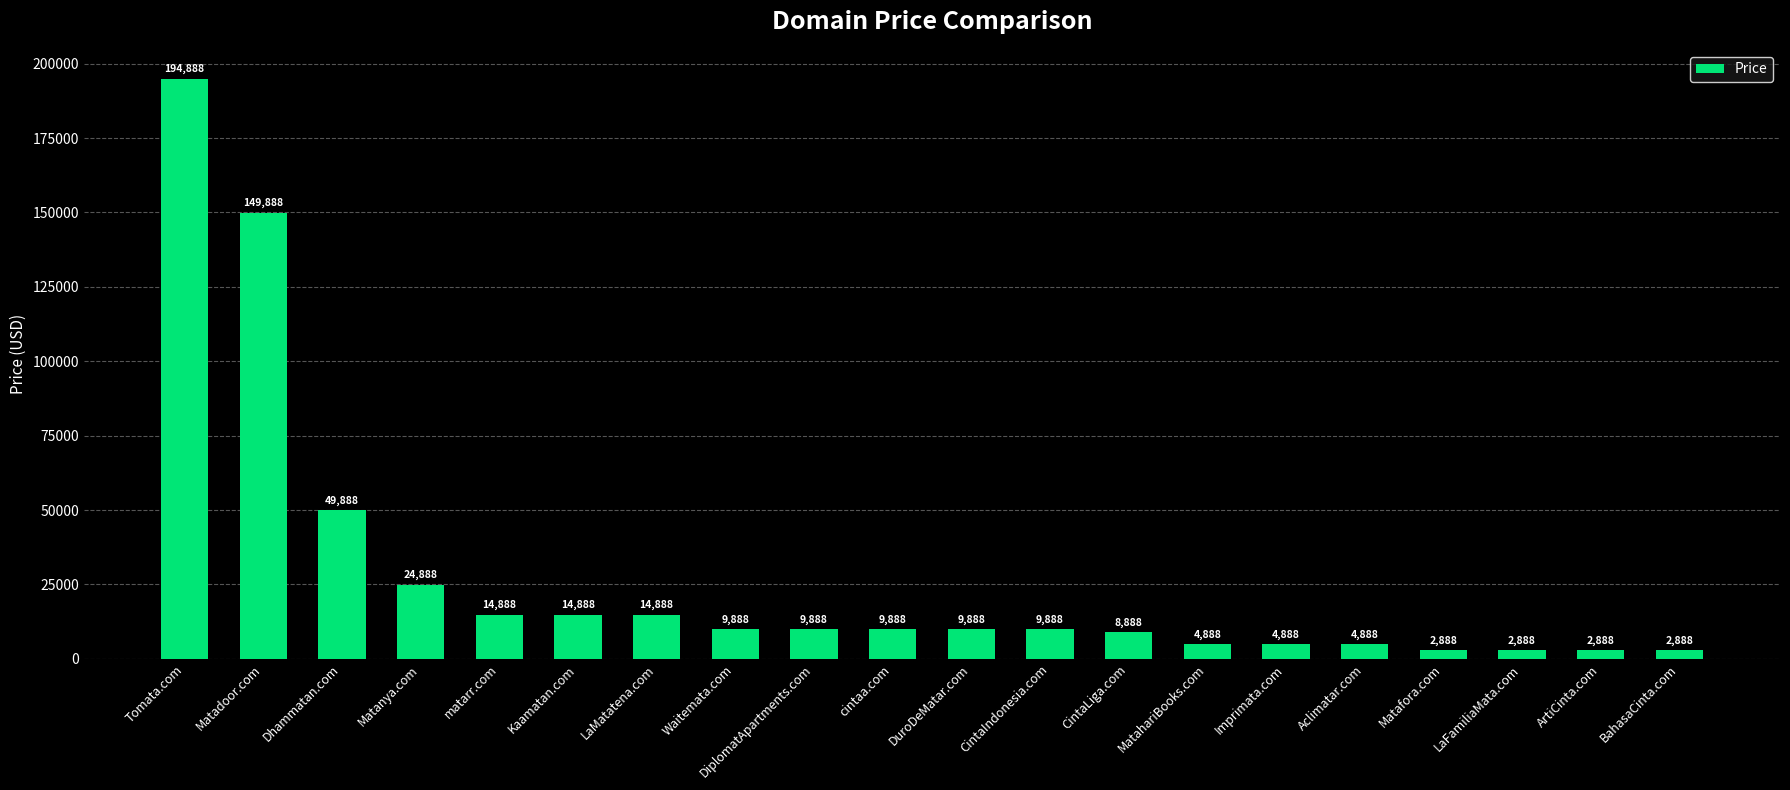

What is the maximum value shown in the chart?

194888